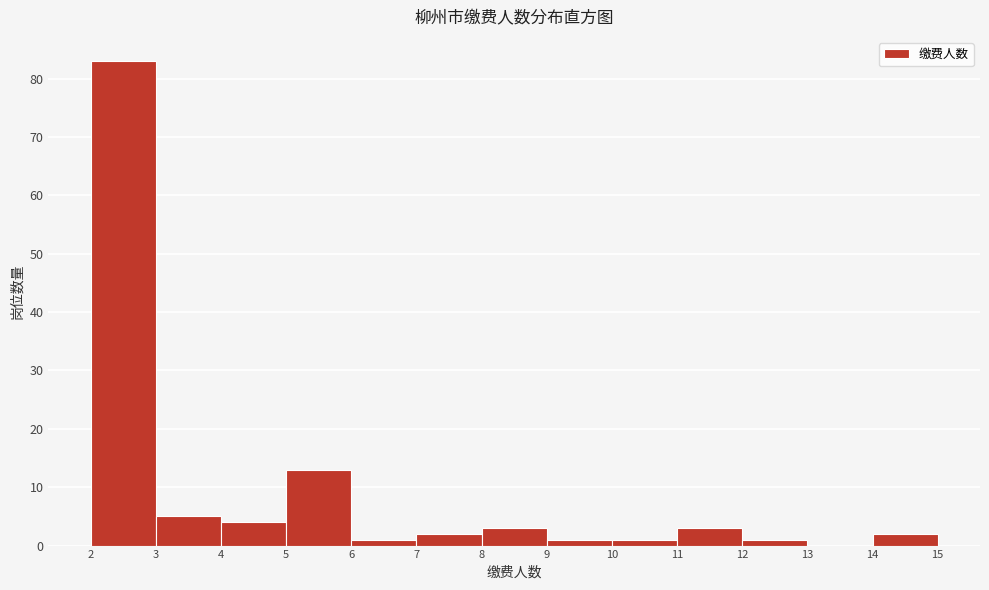

How tall is the bar that spans 7 to 8 on the x-axis? The values are not printed on the chart, so give them approximately, as read against the axis.

2